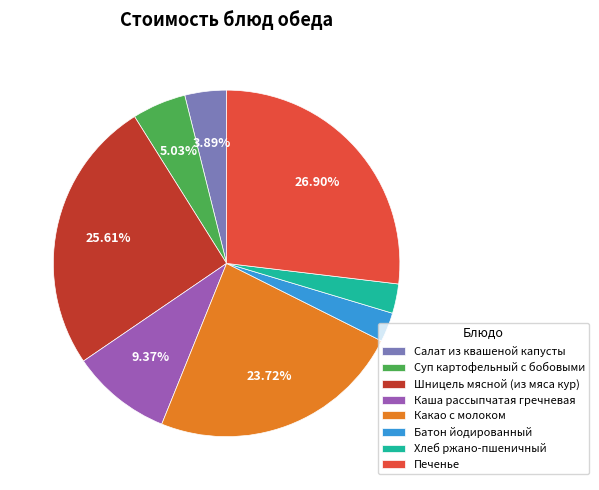

How many slices are in this pie chart?

8